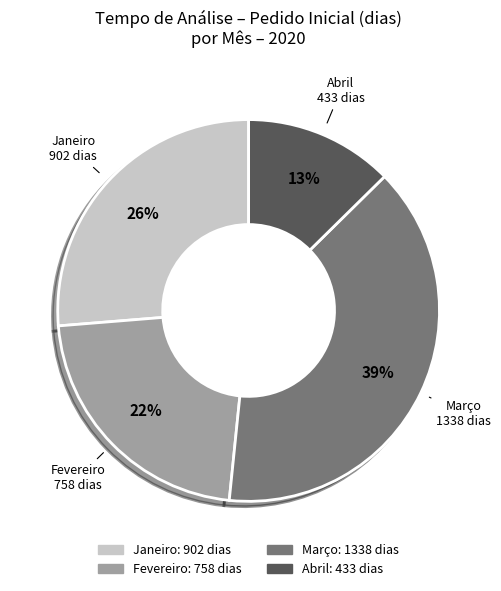

How many slices are in this pie chart?

4